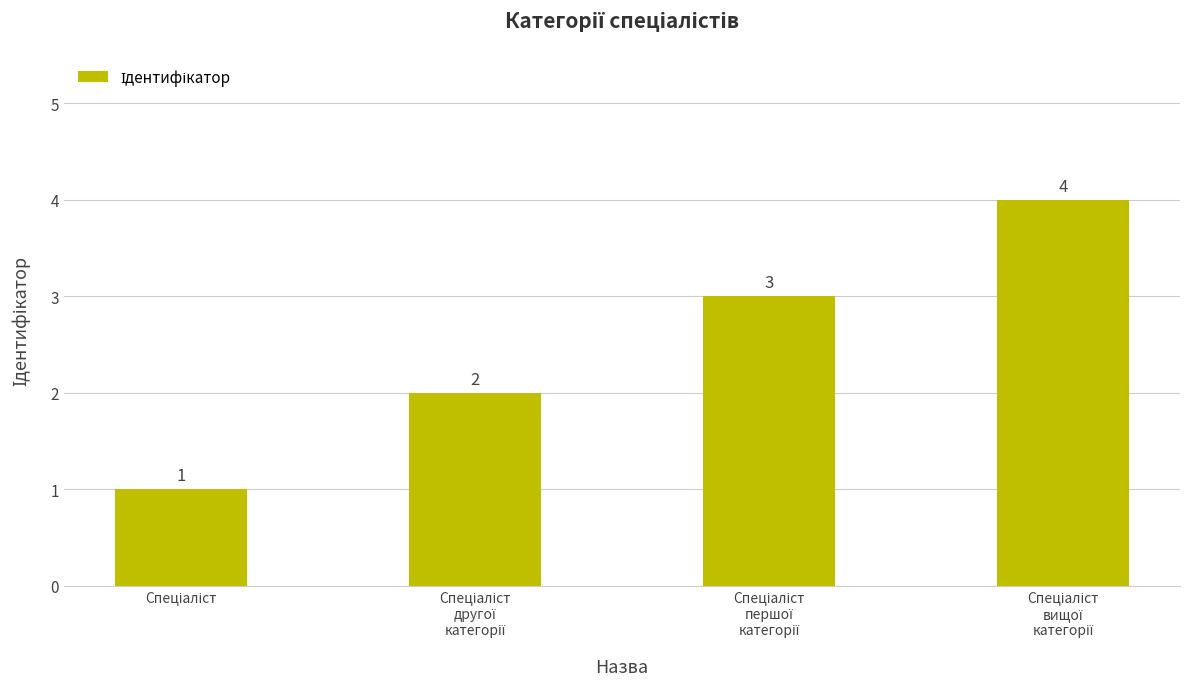

Are the bars horizontal?

No